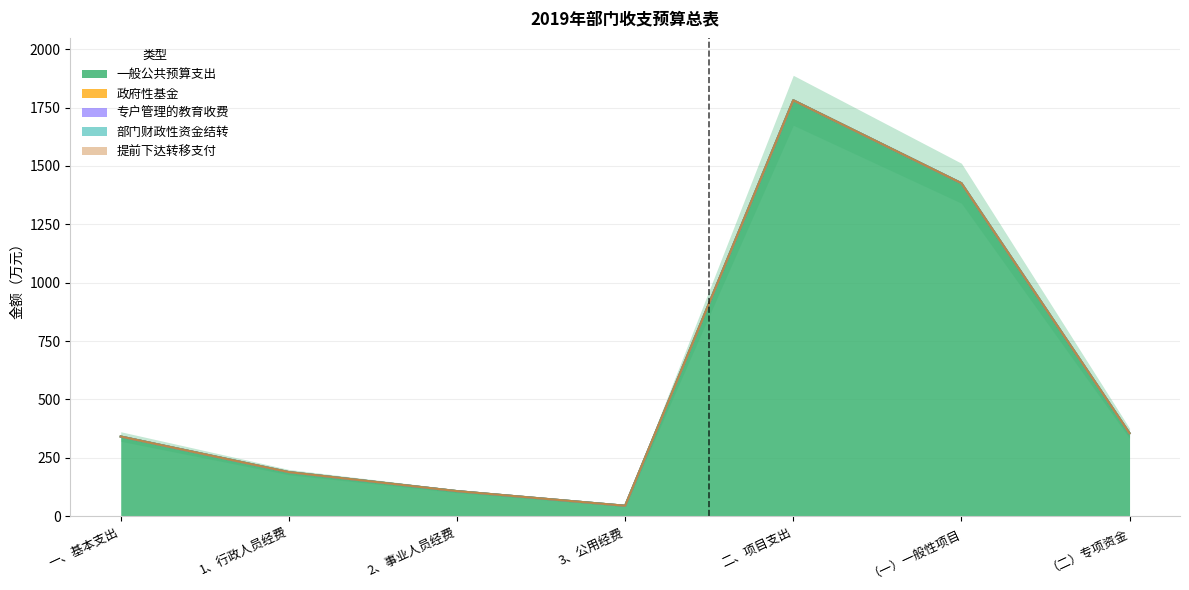

The 政府性基金 series shows 0.0 at 3、公用经费. True or false?

True